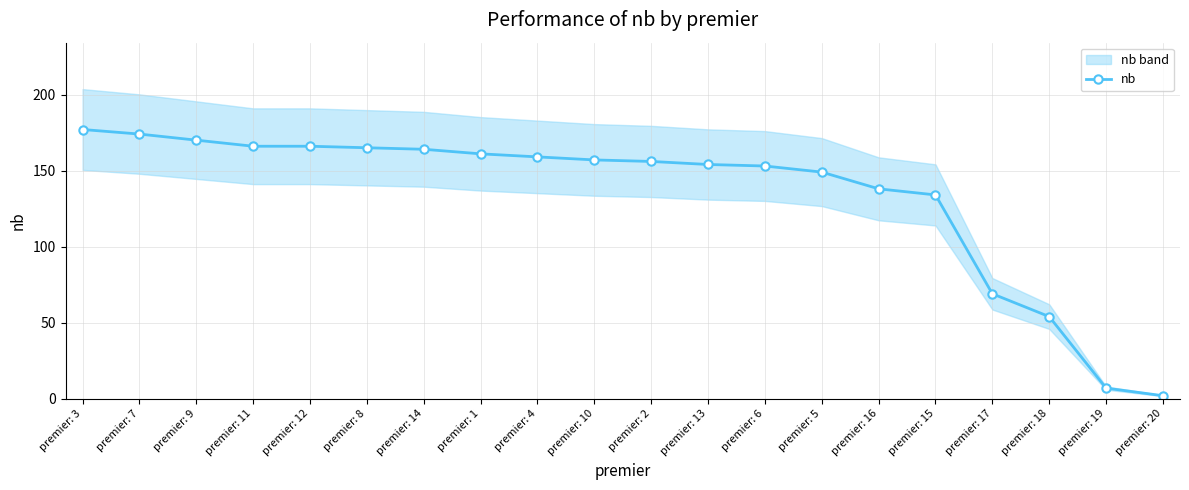

How many series are shown in this chart?

1